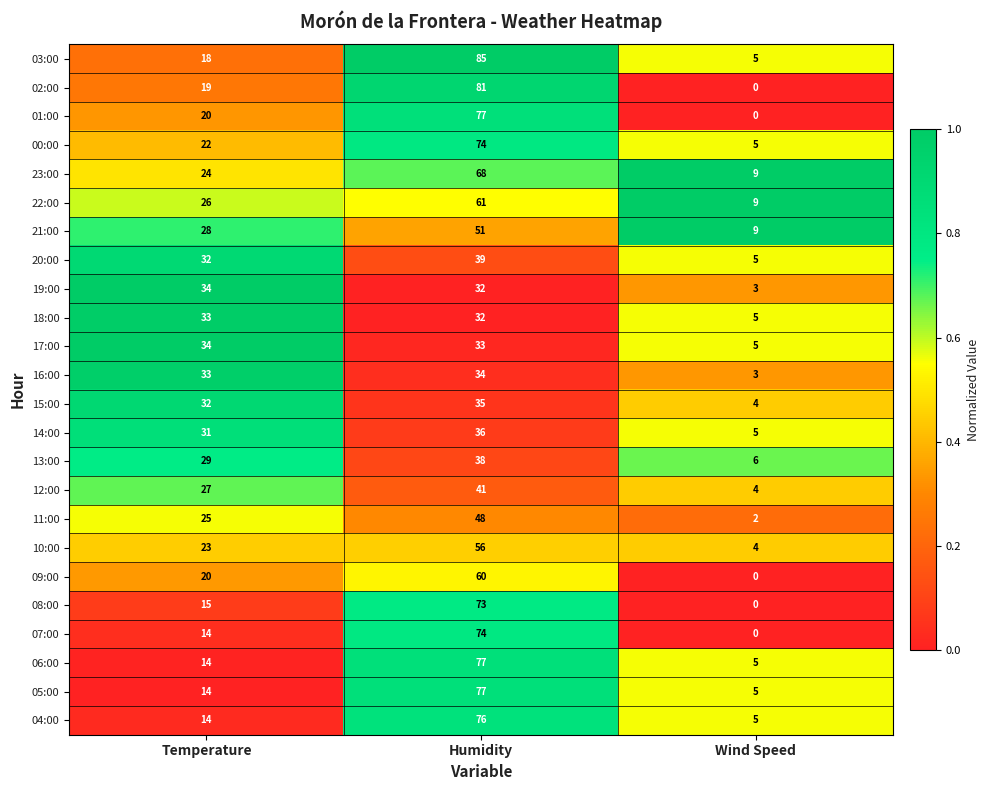

How many distinct data groups are displayed?

24